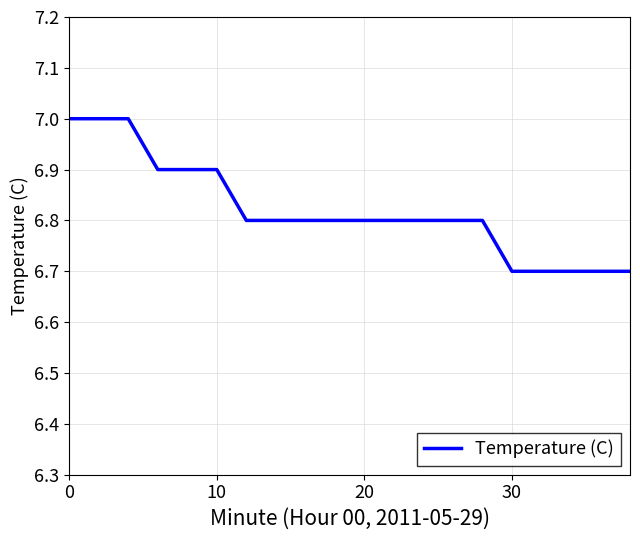

What is the maximum value shown in the chart?

7.0